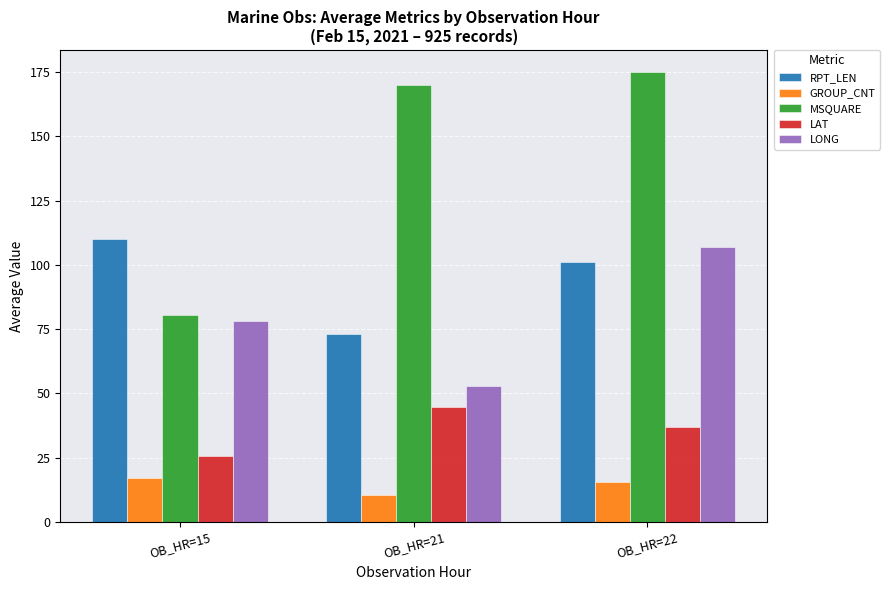

Rank the series by their maximum value, from highest to lowest.

MSQUARE, RPT_LEN, LONG, LAT, GROUP_CNT